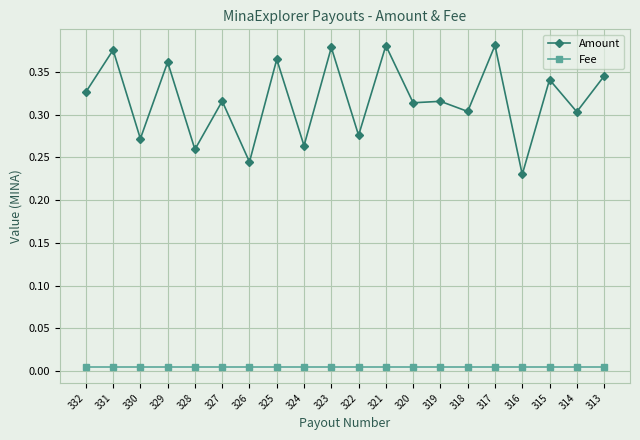

Count the Amount values in the range 0 to 1.

20